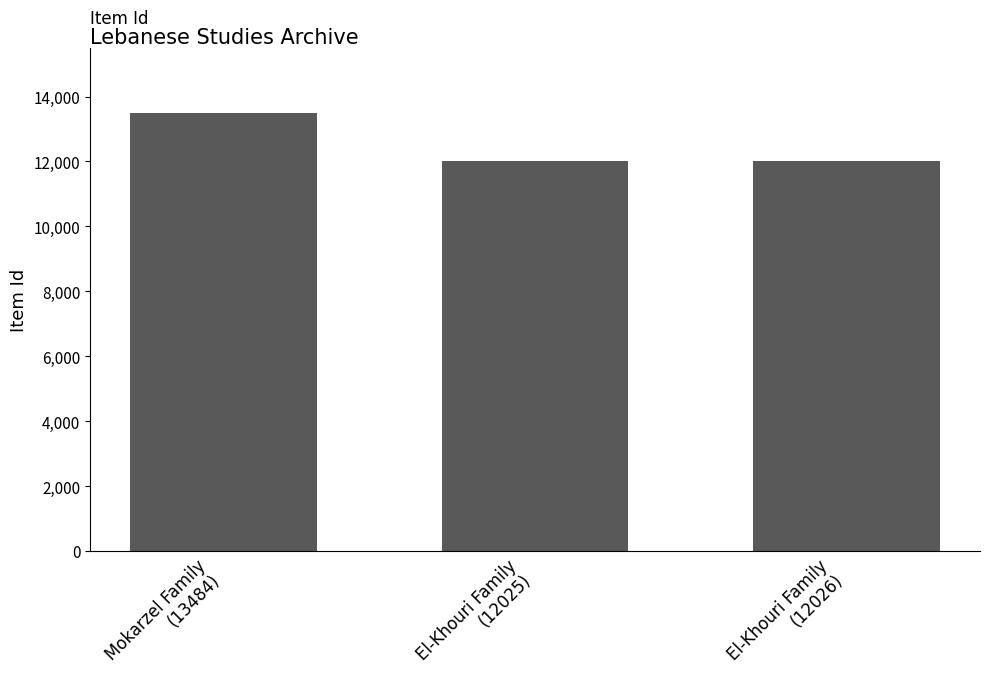

The chart shows a value of 13484 at Mokarzel Family
(13484). True or false?

True